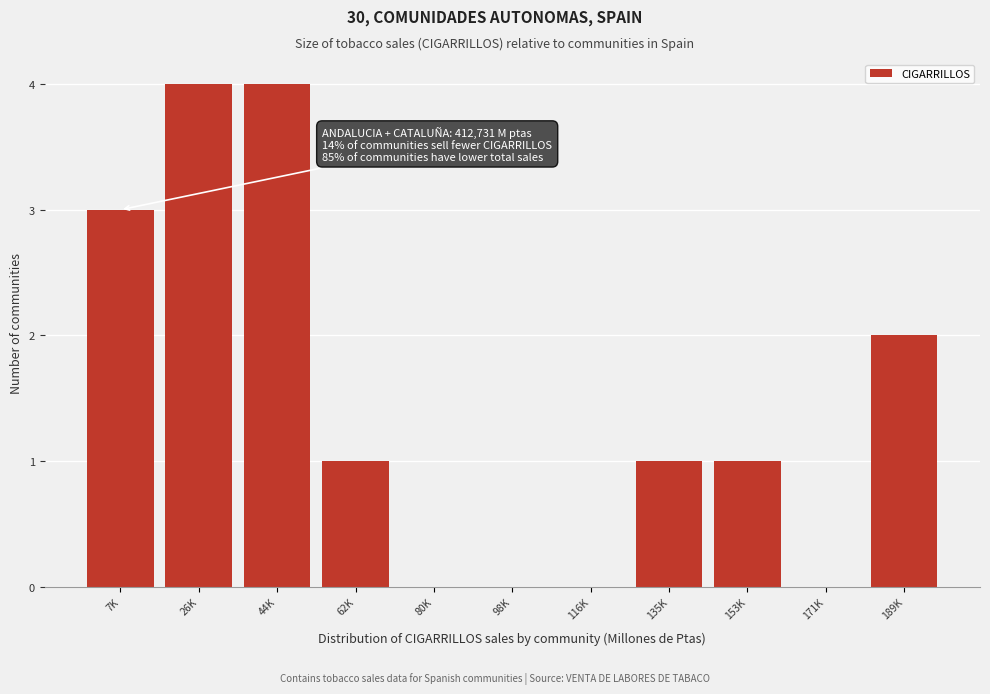

Reading right to left, transcribe all the data shown in this chart.

189K=2	171K=0	153K=1	135K=1	116K=0	98K=0	80K=0	62K=1	44K=4	26K=4	7K=3